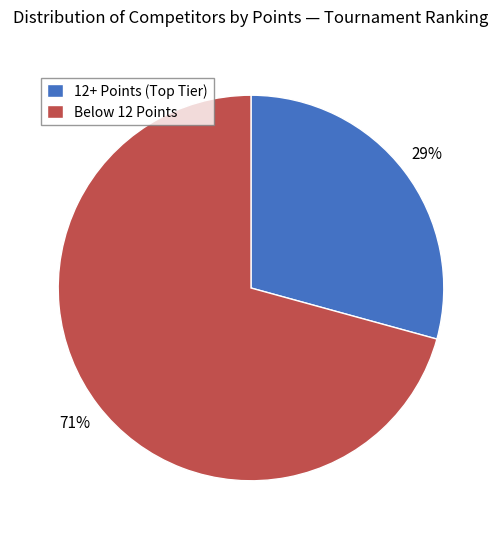

What percentage is the Below 12 Points slice, to the nearest percent?

71%